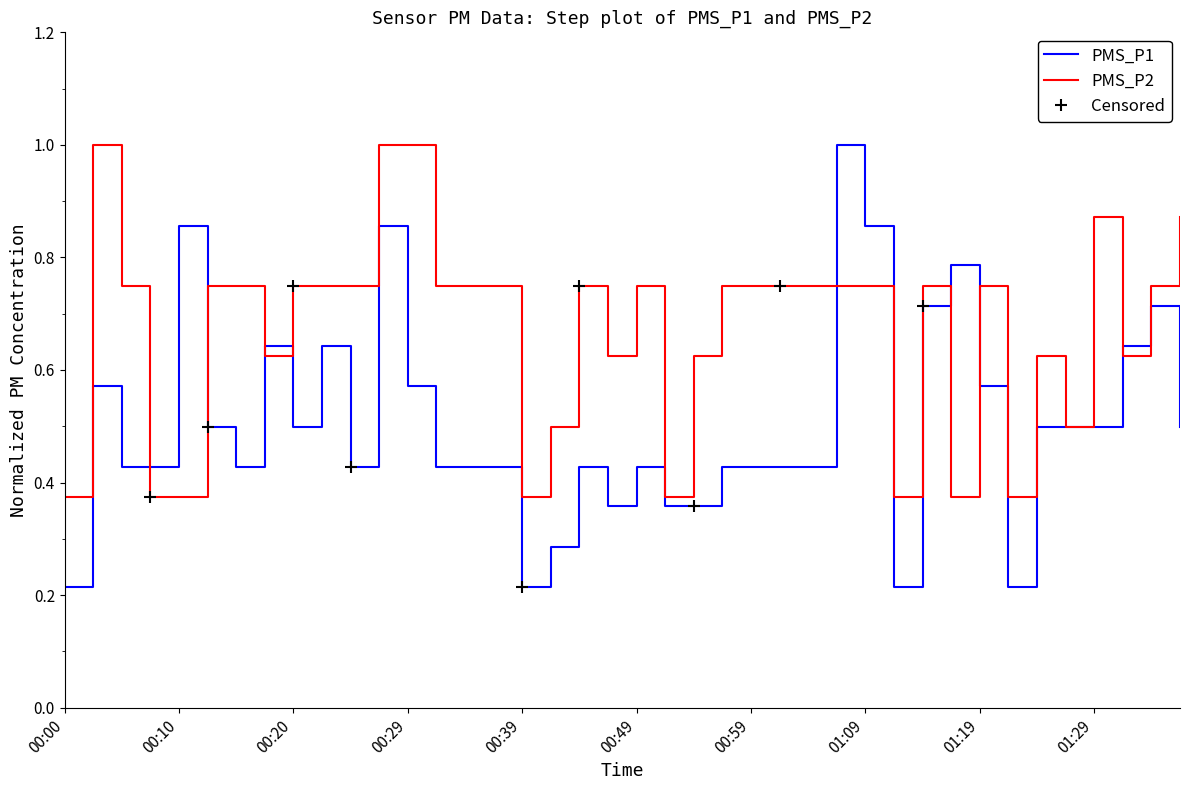

Where is PMS_P2 nearest to the value 0?

00:00